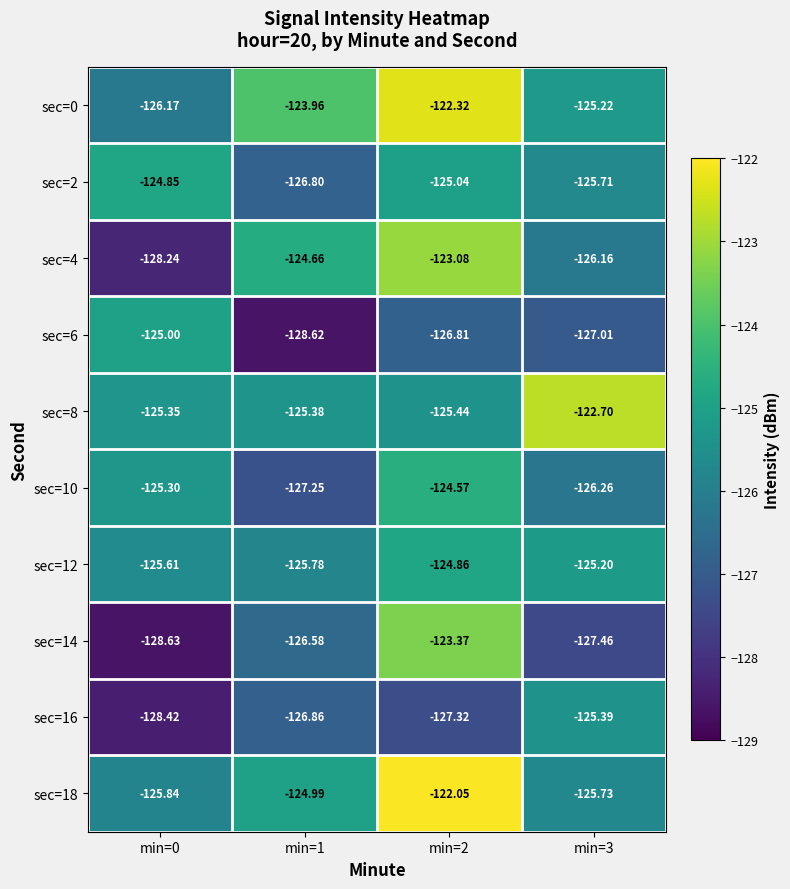

How many series are shown in this chart?

10